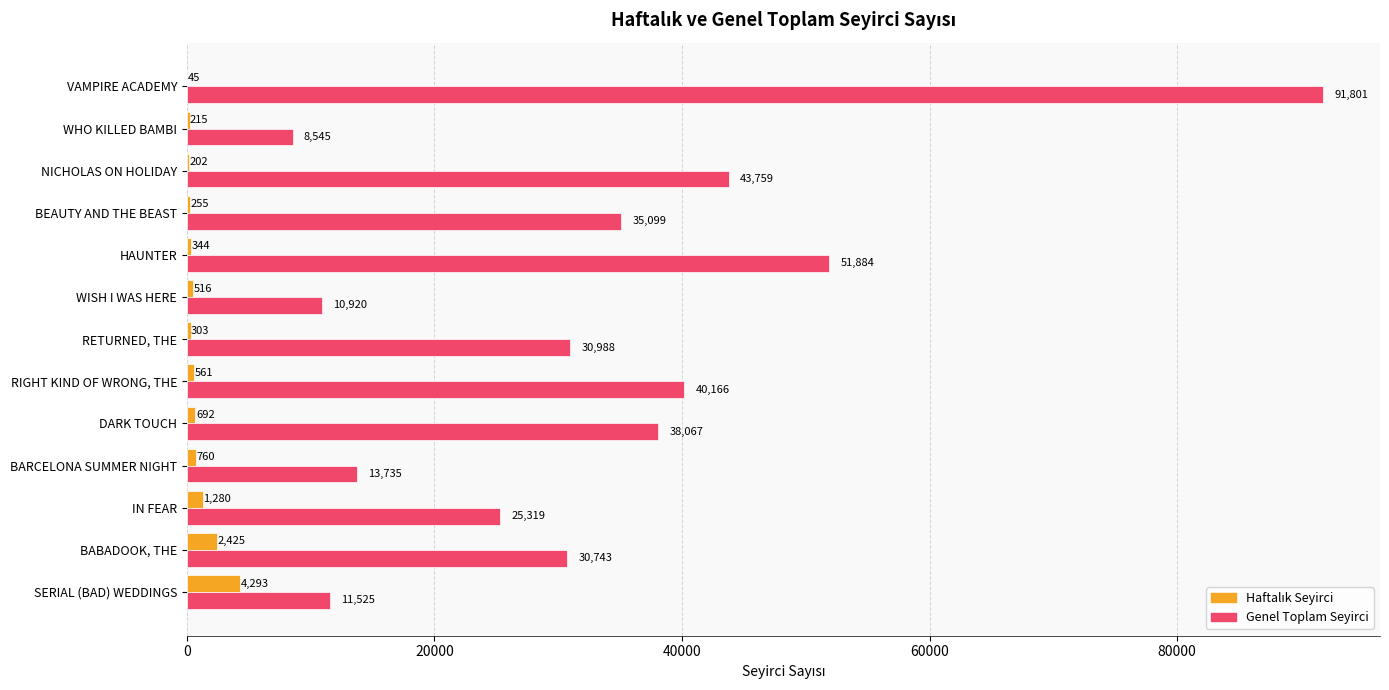

Which series has the largest range (max minus min)?

Genel Toplam Seyirci